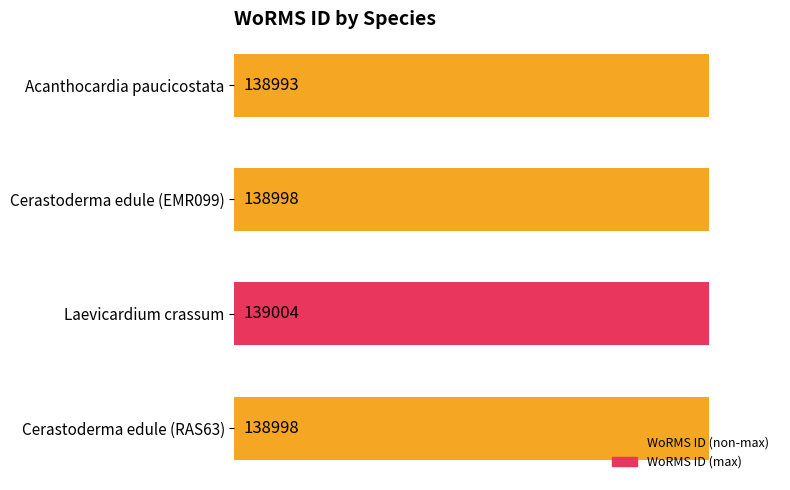

What is the maximum value shown in the chart?

139004